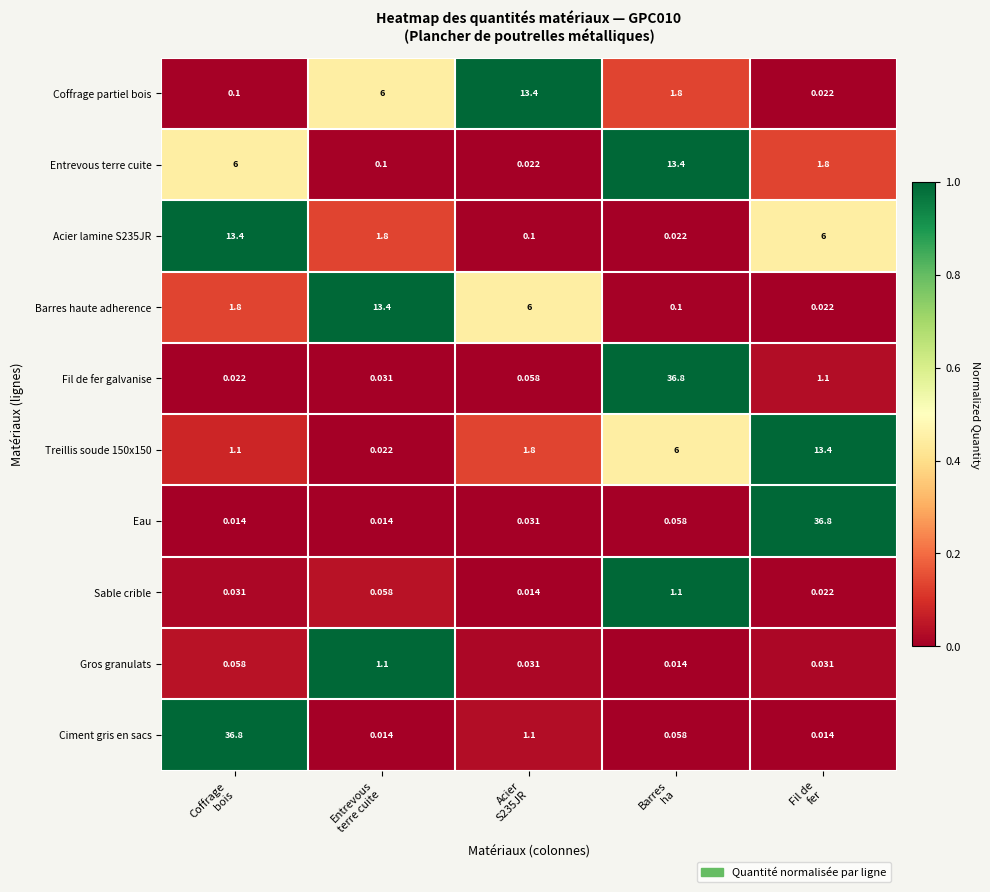

Which series has the largest total across all categories?

Fil de fer galvanise